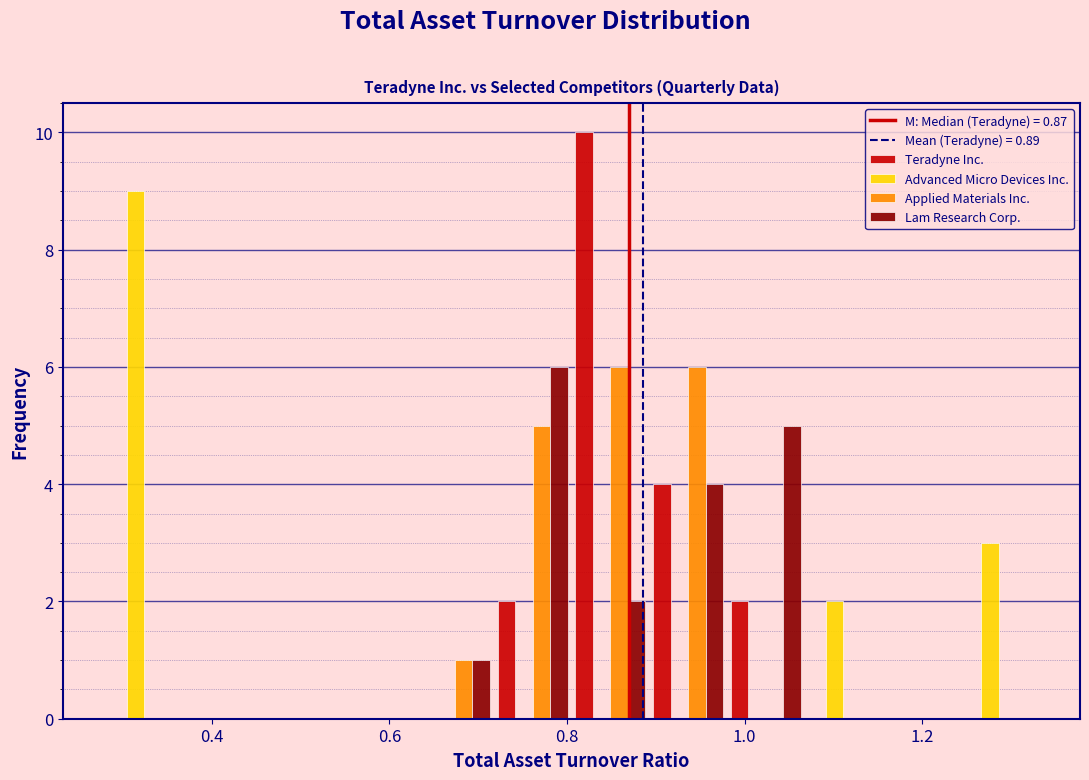

Reading left to right, transcribe this chart: for each range on the x-axis, give the height of each series' bar. Neither the bar edges nor the heights are printed on the chart, so give them approximately, as read against the axes.

0.28 to 0.36: Teradyne Inc.=0	Advanced Micro Devices Inc.=9	Applied Materials Inc.=0	Lam Research Corp.=0
0.36 to 0.46: Teradyne Inc.=0	Advanced Micro Devices Inc.=0	Applied Materials Inc.=0	Lam Research Corp.=0
0.46 to 0.54: Teradyne Inc.=0	Advanced Micro Devices Inc.=0	Applied Materials Inc.=0	Lam Research Corp.=0
0.54 to 0.64: Teradyne Inc.=0	Advanced Micro Devices Inc.=0	Applied Materials Inc.=0	Lam Research Corp.=0
0.64 to 0.72: Teradyne Inc.=0	Advanced Micro Devices Inc.=0	Applied Materials Inc.=1	Lam Research Corp.=1
0.72 to 0.80: Teradyne Inc.=2	Advanced Micro Devices Inc.=0	Applied Materials Inc.=5	Lam Research Corp.=6
0.80 to 0.90: Teradyne Inc.=10	Advanced Micro Devices Inc.=0	Applied Materials Inc.=6	Lam Research Corp.=2
0.90 to 0.98: Teradyne Inc.=4	Advanced Micro Devices Inc.=0	Applied Materials Inc.=6	Lam Research Corp.=4
0.98 to 1.06: Teradyne Inc.=2	Advanced Micro Devices Inc.=0	Applied Materials Inc.=0	Lam Research Corp.=5
1.06 to 1.16: Teradyne Inc.=0	Advanced Micro Devices Inc.=2	Applied Materials Inc.=0	Lam Research Corp.=0
1.16 to 1.24: Teradyne Inc.=0	Advanced Micro Devices Inc.=0	Applied Materials Inc.=0	Lam Research Corp.=0
1.24 to 1.34: Teradyne Inc.=0	Advanced Micro Devices Inc.=3	Applied Materials Inc.=0	Lam Research Corp.=0